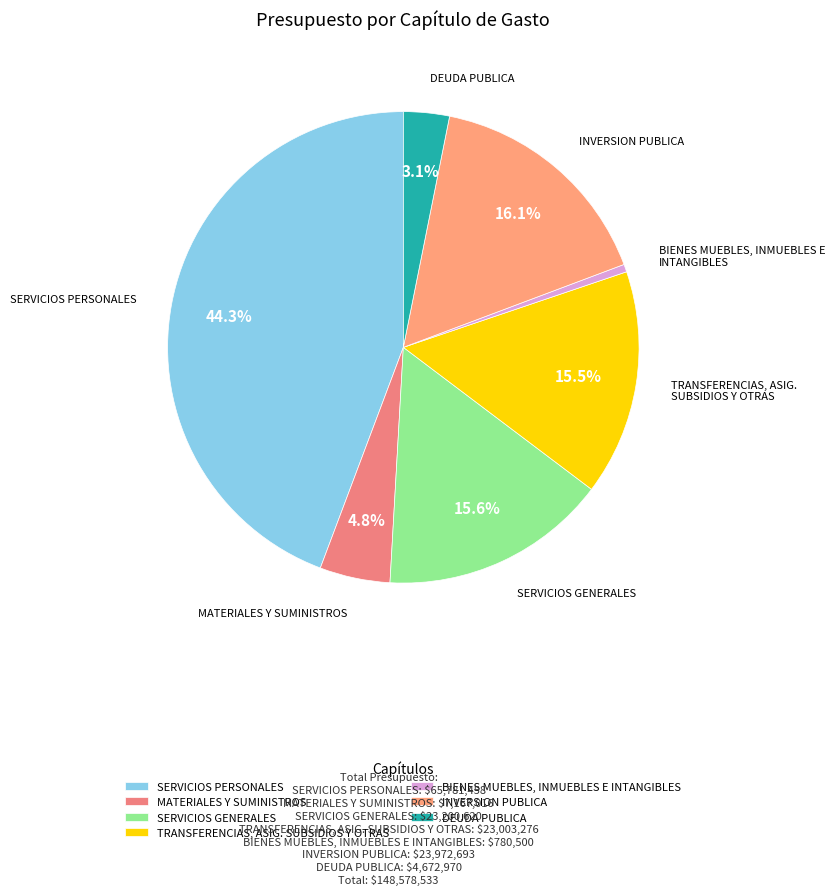

How many segments does this pie chart have?

7